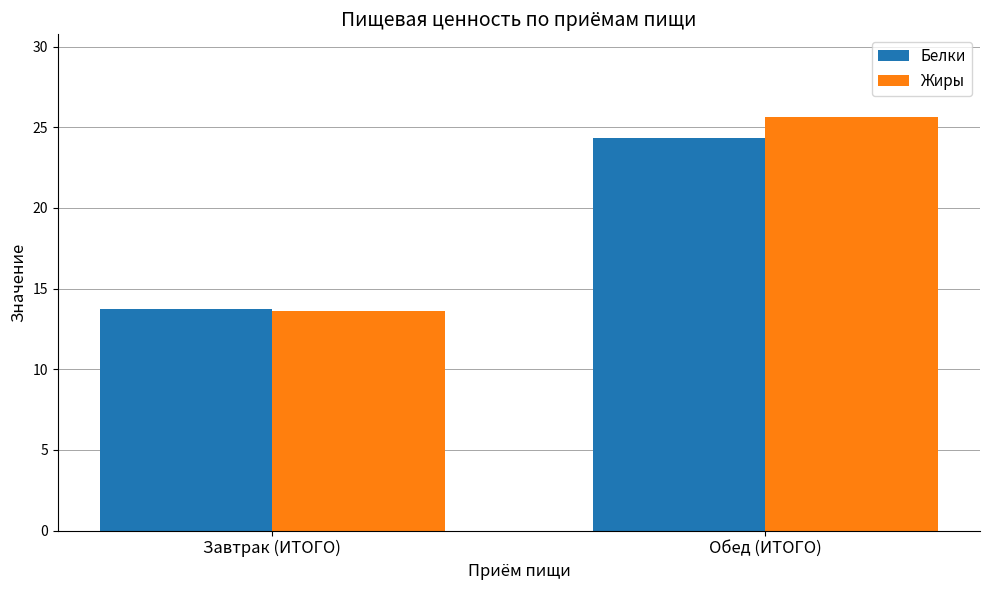

Reading left to right, what are all the values shown in this chart?

Белки: 13.7	24.3
Жиры: 13.6	25.6